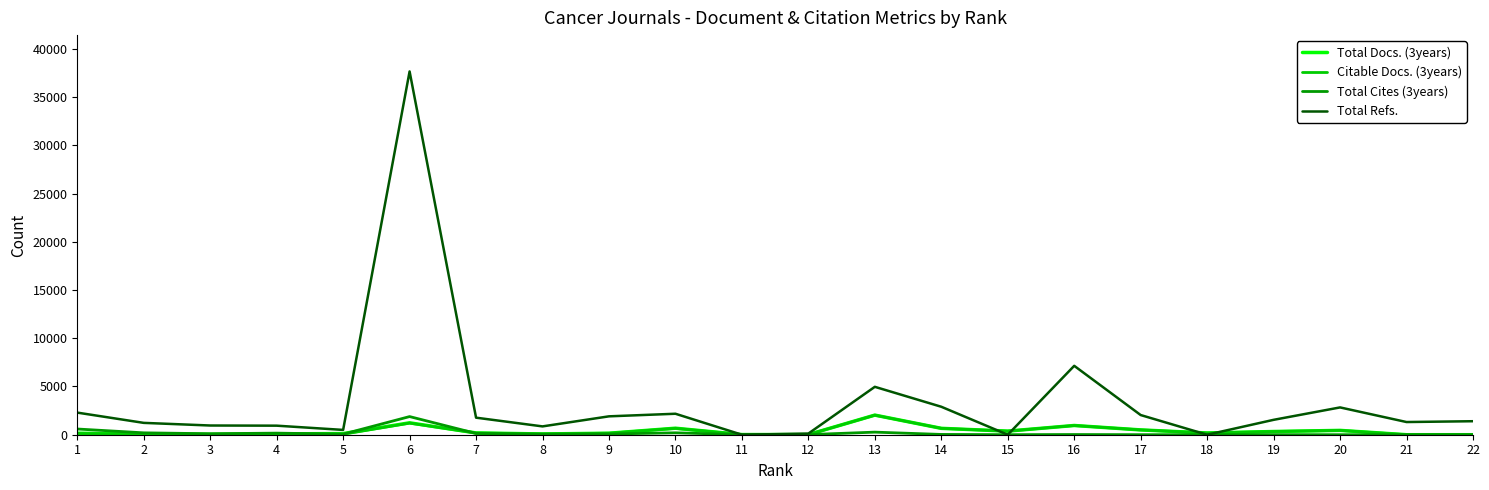

At which category is the sum across all series the highest?

6